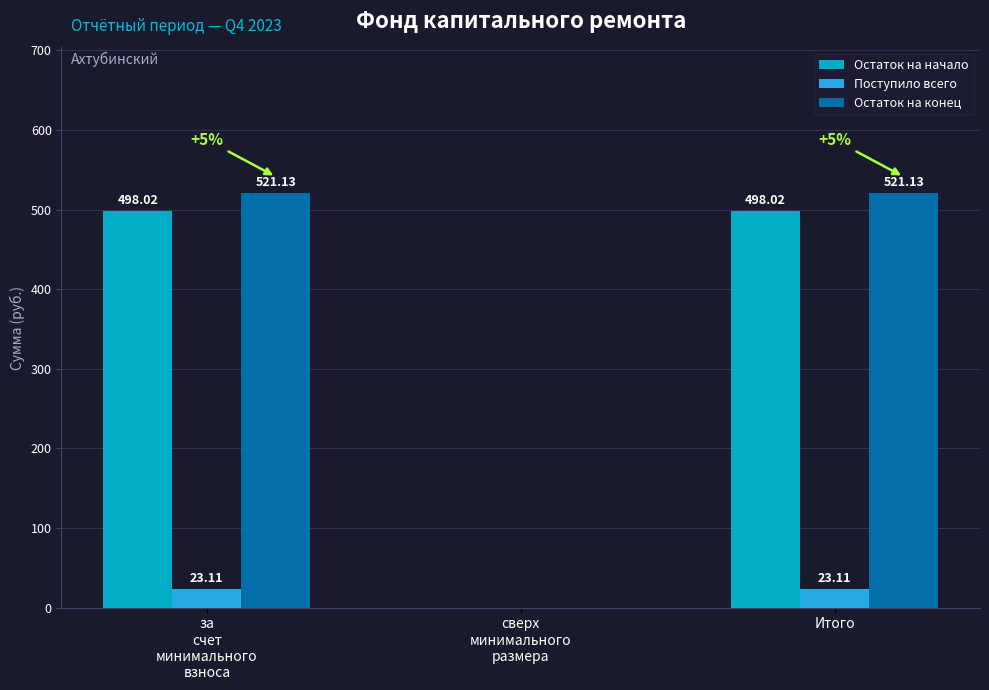

Does the chart contain stacked bars?

No